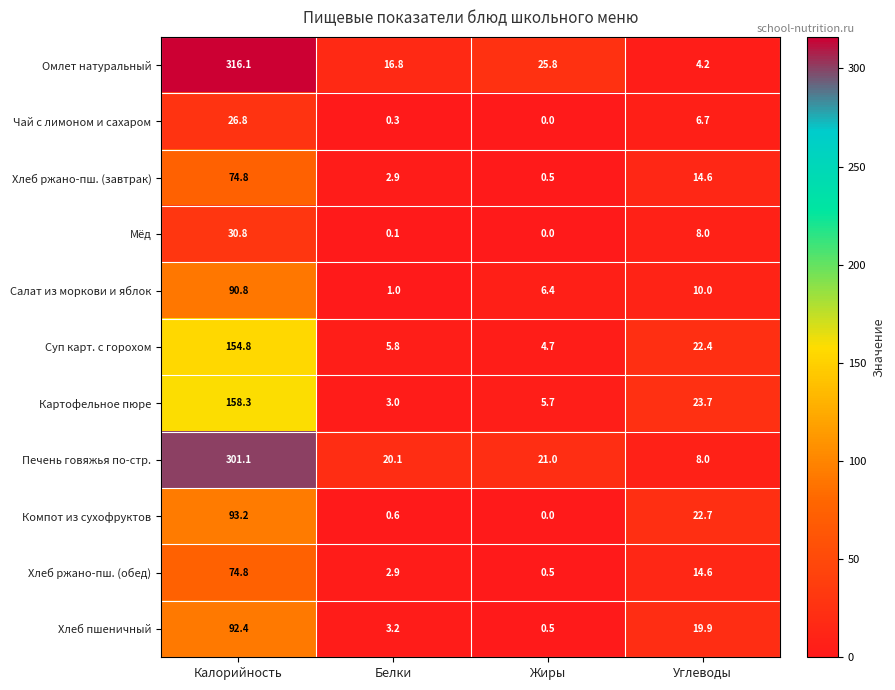

Is it true that Суп карт. с горохом equals 5.8 at Белки?

True